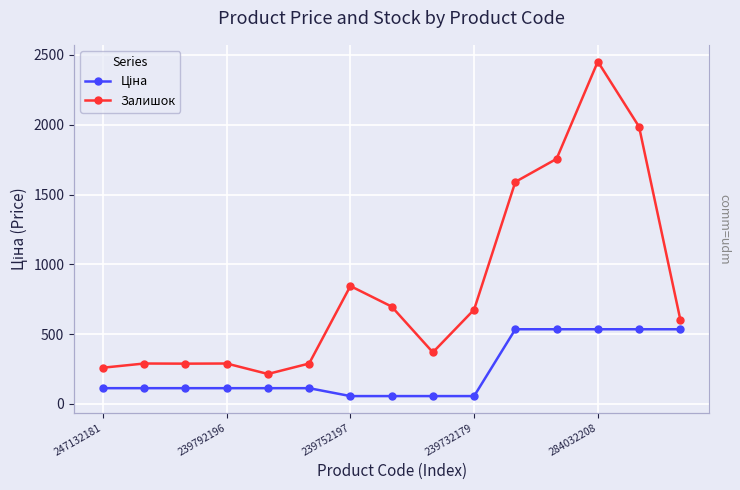

True or false: Залишок and Ціна cross at least once.

False